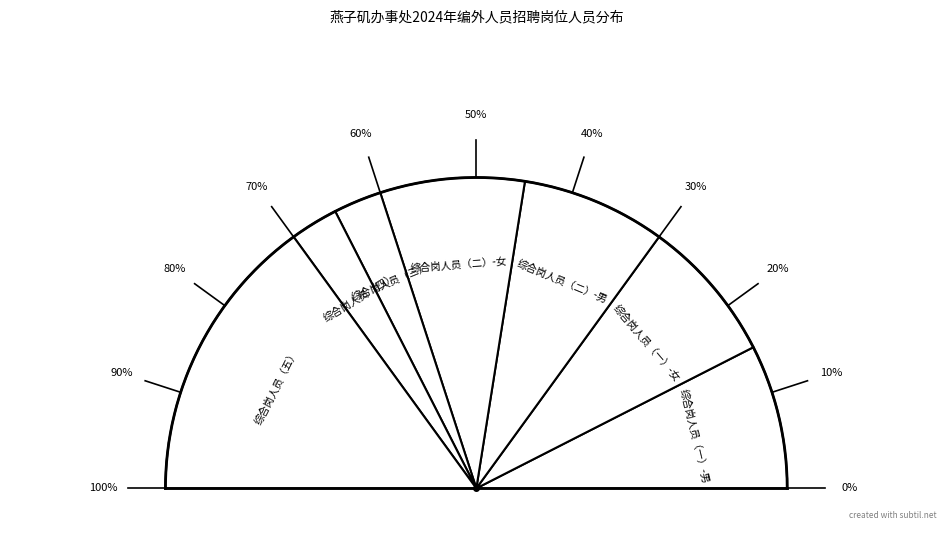

Does 综合岗人员（四） represent more than half of the total?

No